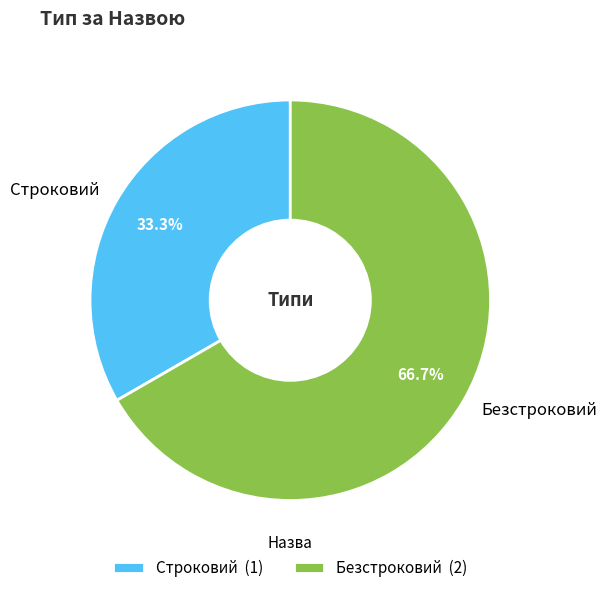

Which has a higher value, Строковий or Безстроковий?

Безстроковий